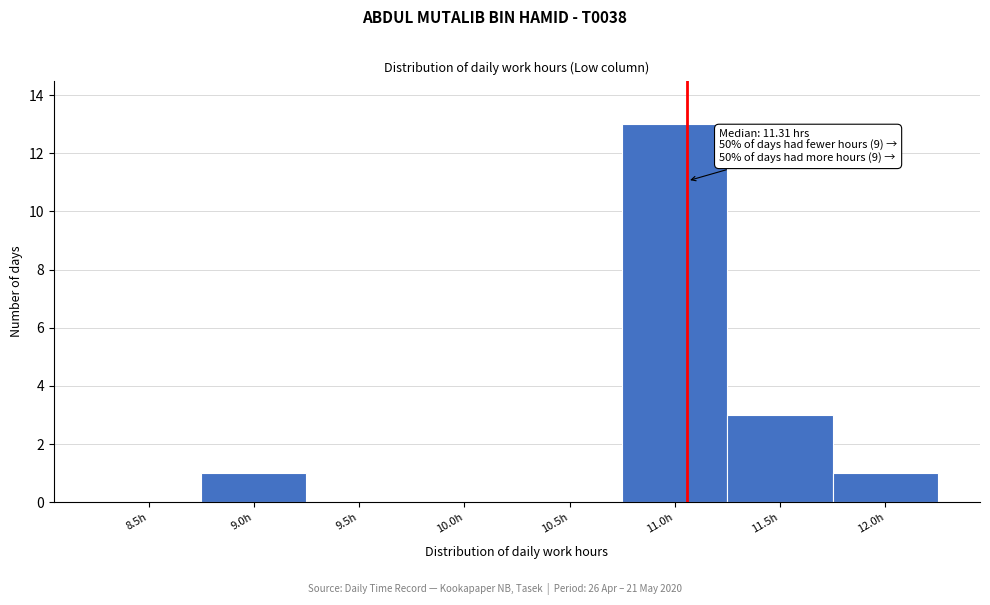

Reading right to left, transcribe all the data shown in this chart.

12.0h=1	11.5h=3	11.0h=13	10.5h=0	10.0h=0	9.5h=0	9.0h=1	8.5h=0